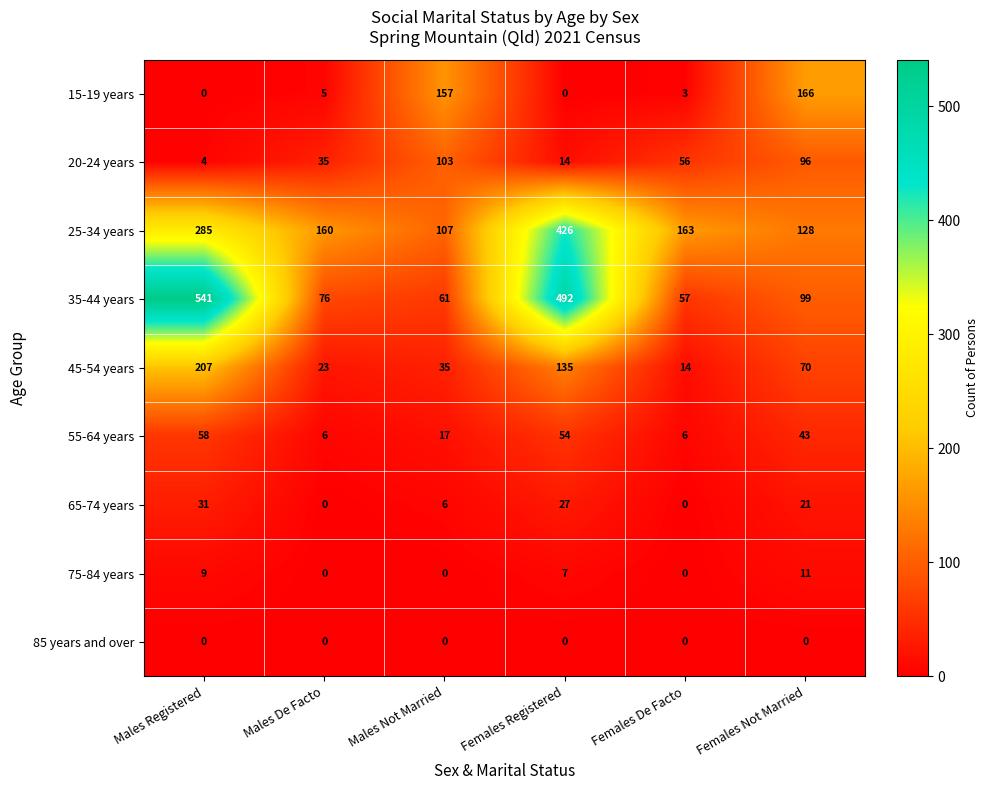

What is the approximate value of 25-34 years at Males Not Married?

107